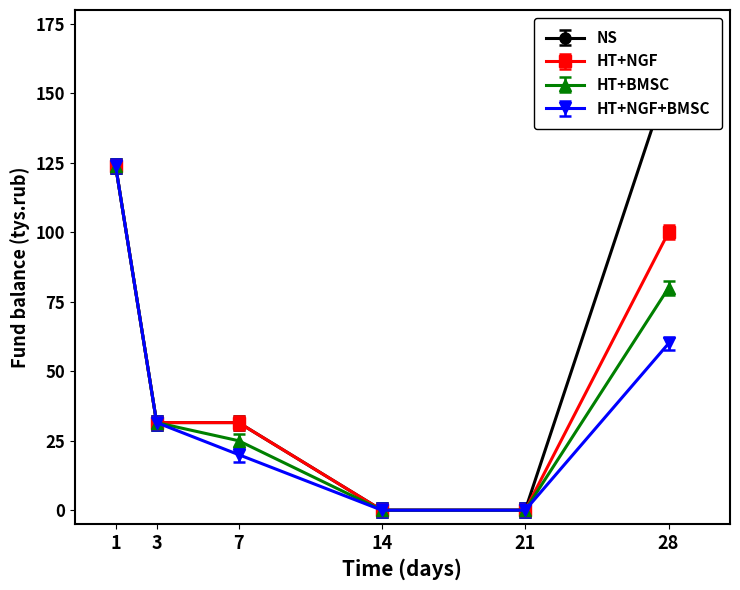

Which category has the highest value across all series?

28